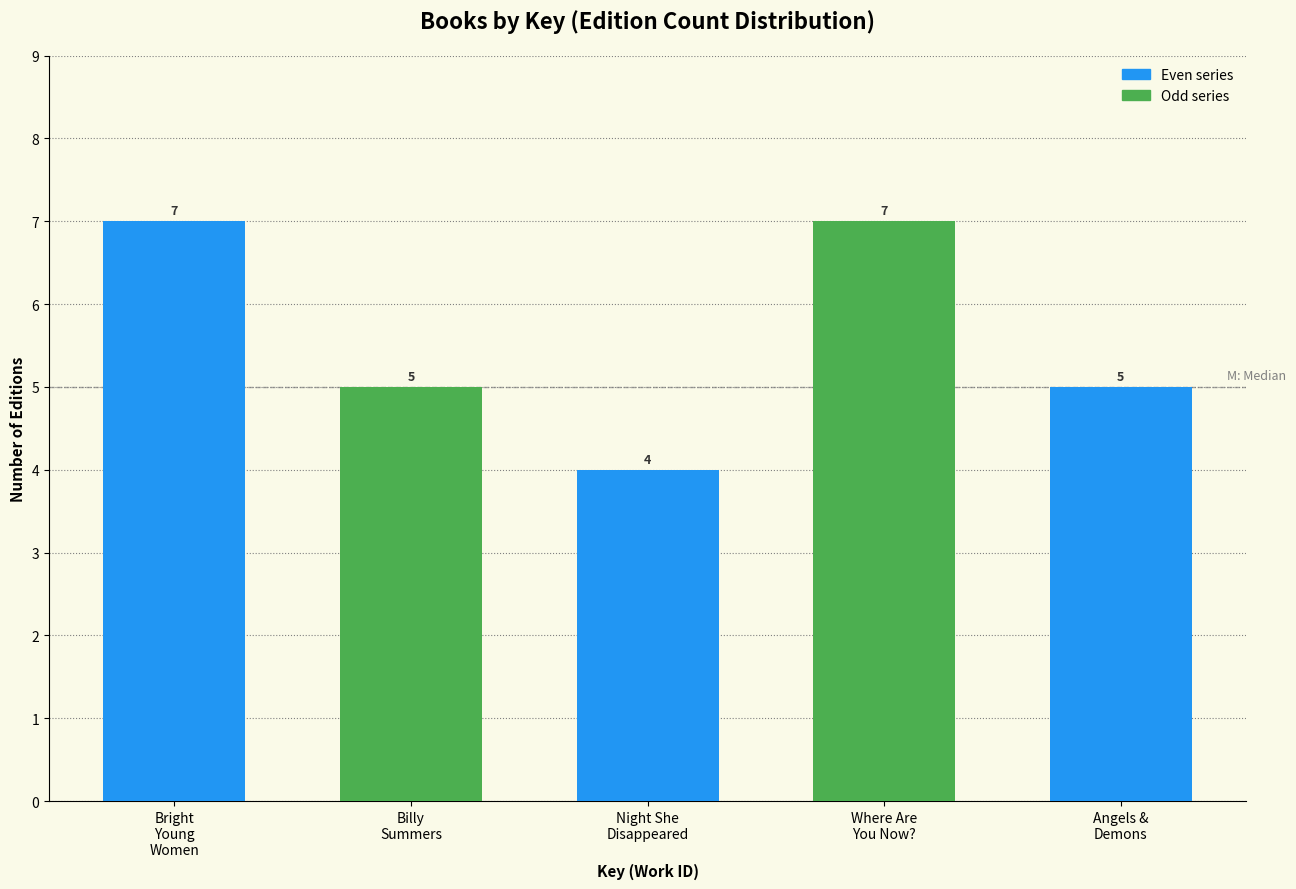

Reading left to right, list all the values displayed in this chart.

7	5	4	7	5